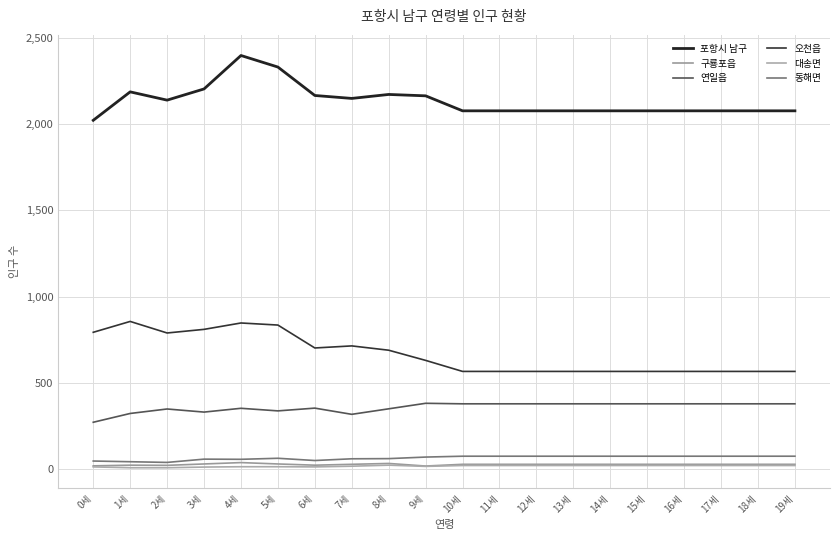

True or false: 구룡포읍 and 연일읍 intersect in this chart.

False